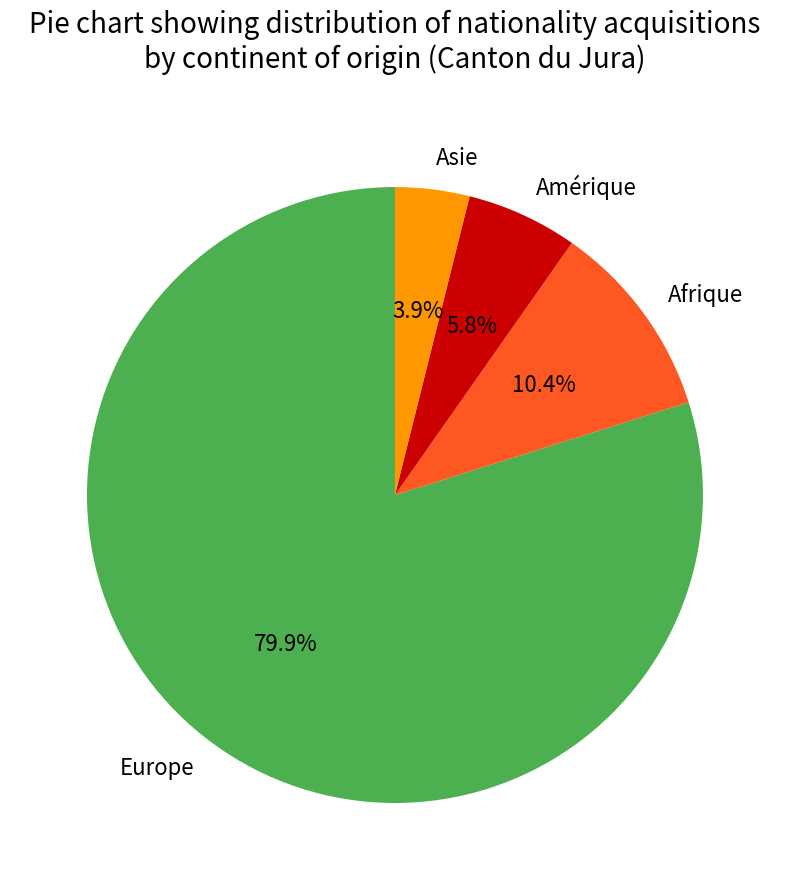

How many slices are in this pie chart?

4